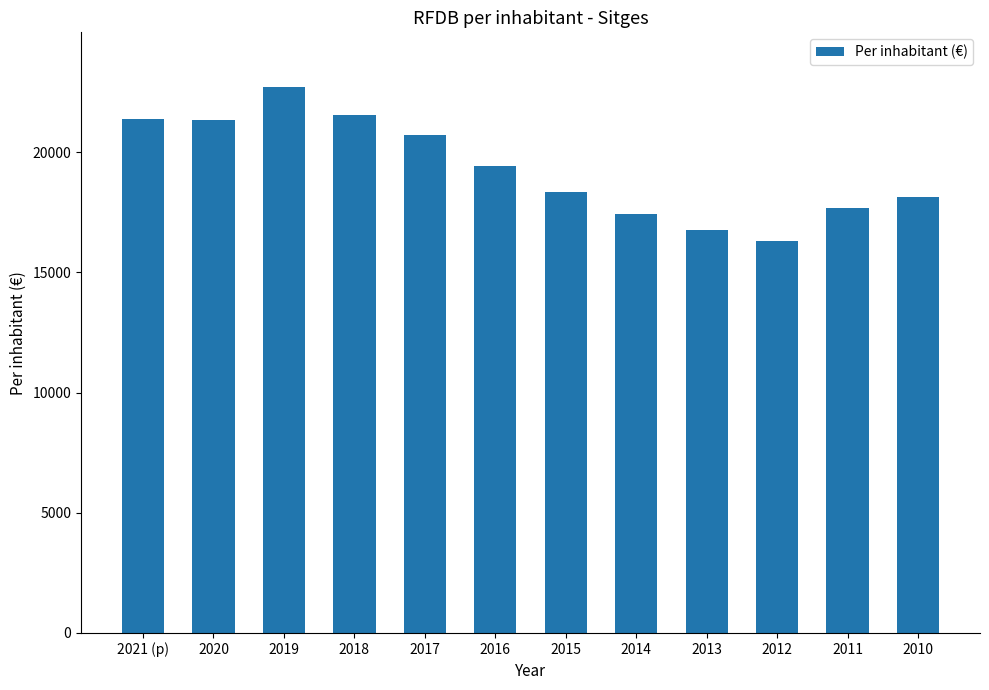

Count the number of data series in this chart.

1